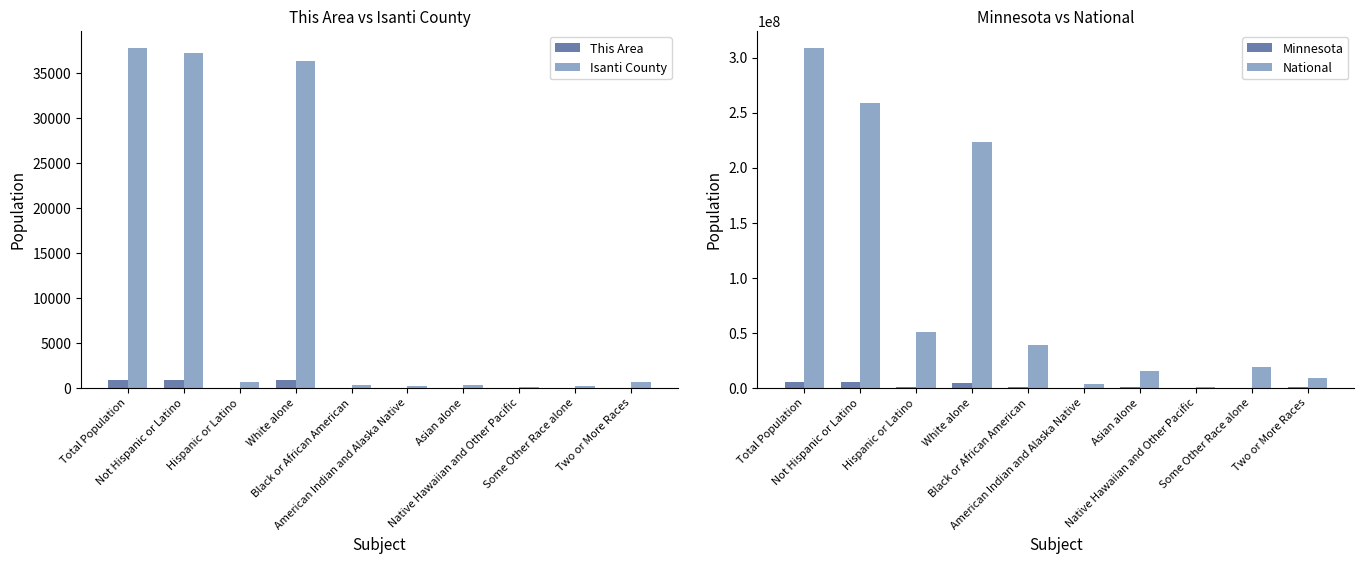

What is the total value across all series at Black or African American?

39203976